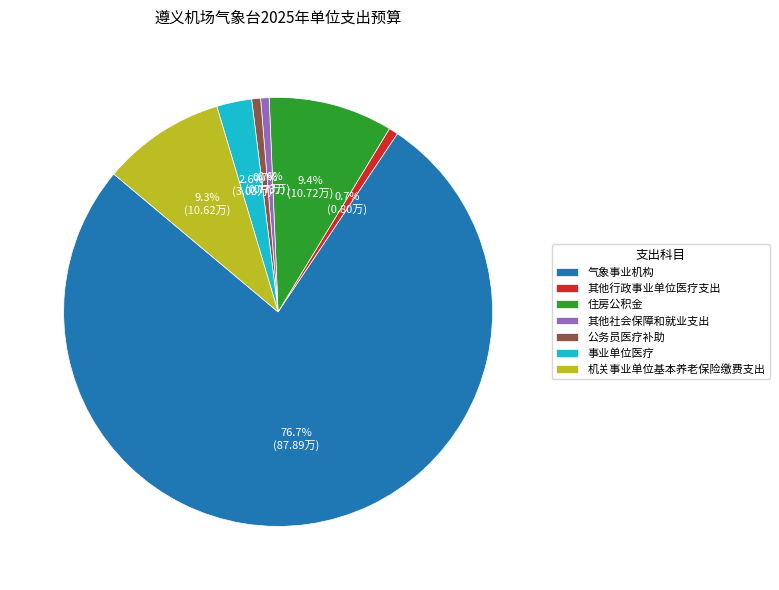

What portion of the pie excludes 机关事业单位基本养老保险缴费支出?

90.7%